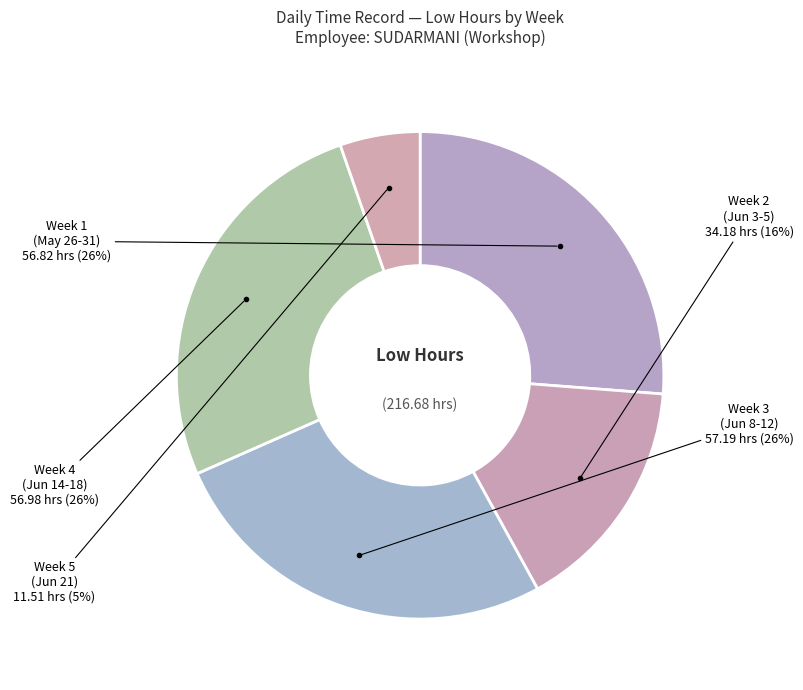

Does Week 1 (May 26-31) represent more than half of the total?

No